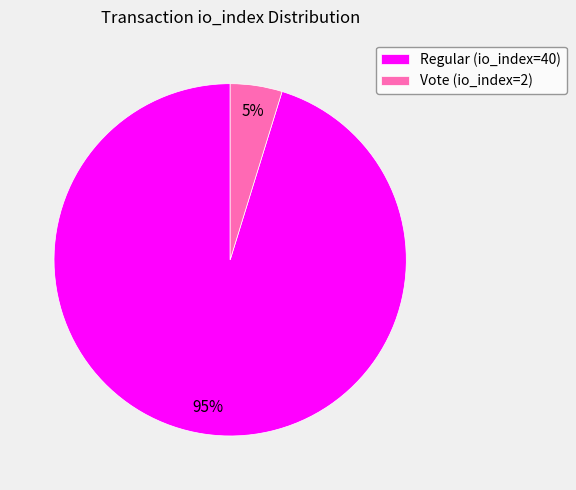

Is the sum of Regular (io_index=40) and Vote (io_index=2) greater than half?

Yes